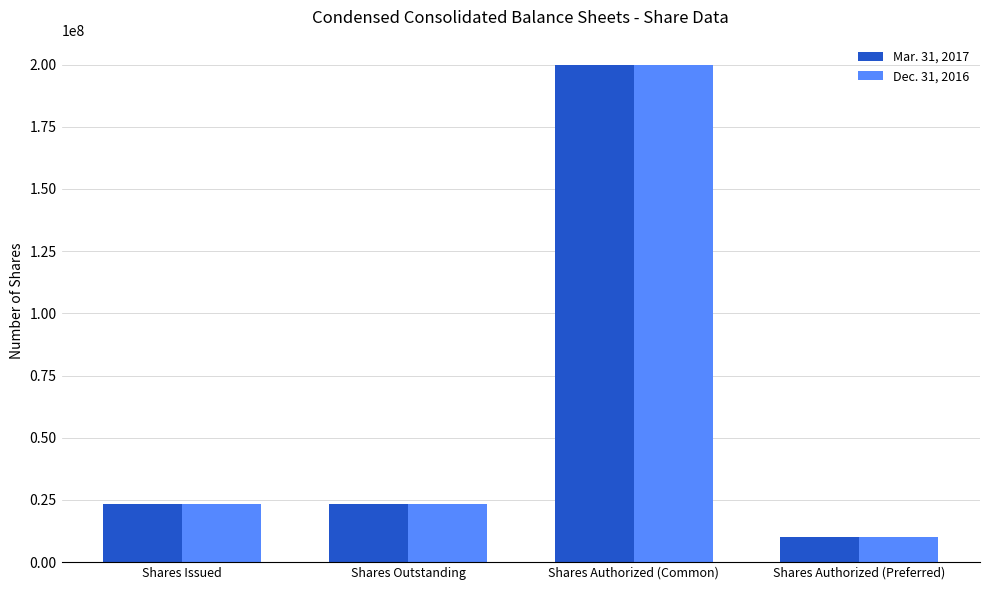

Reading left to right, what are all the values shown in this chart?

Mar. 31, 2017: 23432728	23432728	200000000	10000000
Dec. 31, 2016: 23380888	23380888	200000000	10000000